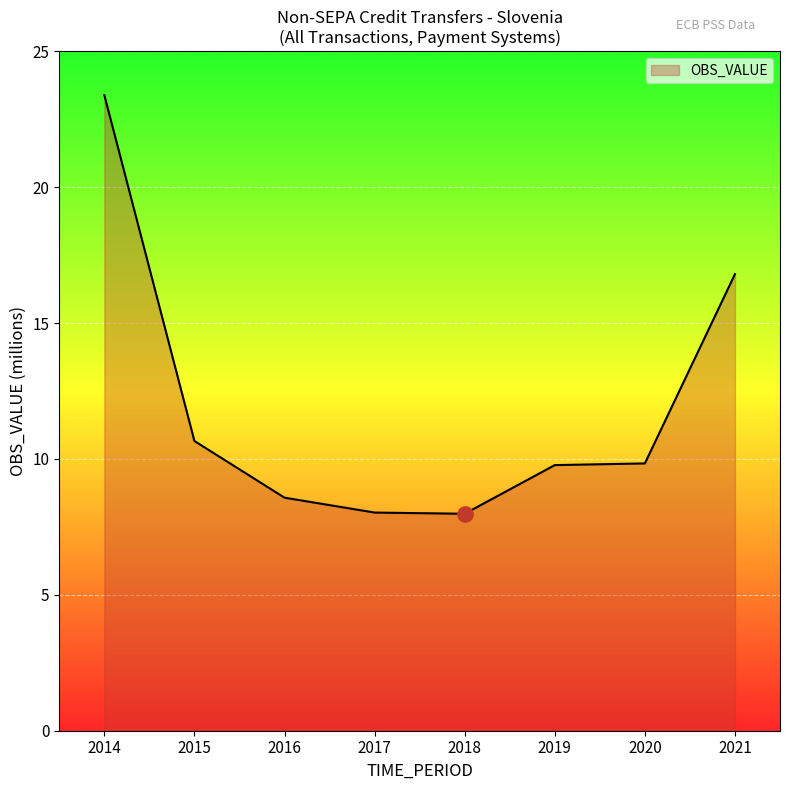

Approximately how many times larger is the value at 2018 compared to 2019?

0.8